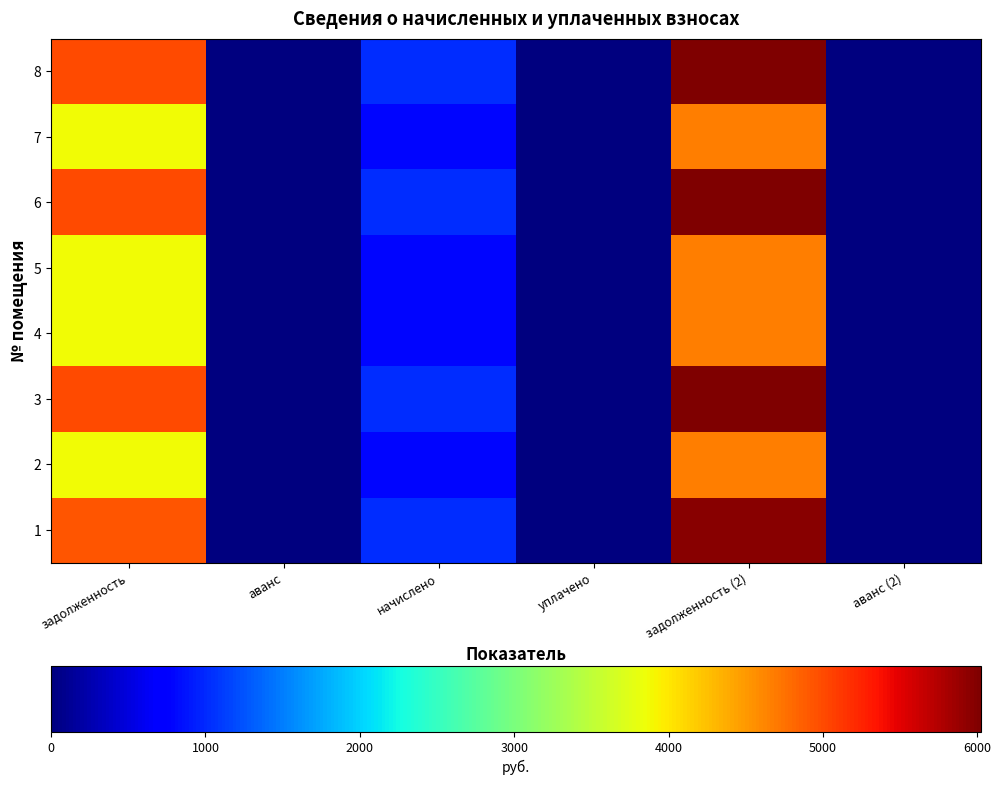

Which has a higher value, задолженность (2) or начислено?

задолженность (2)